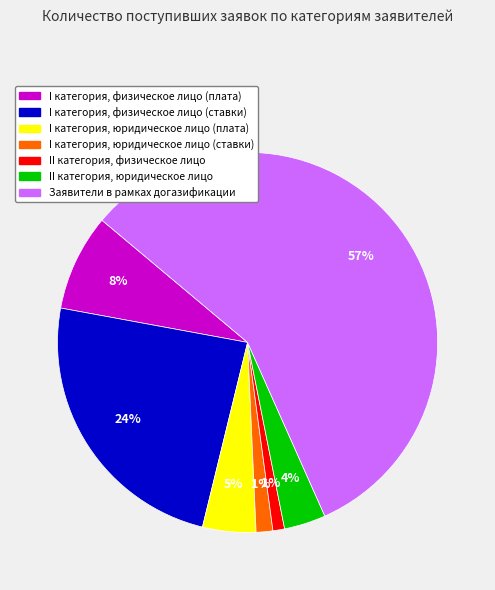

Is the sum of Заявители в рамках догазификации and I категория, юридическое лицо (ставки) greater than half?

Yes